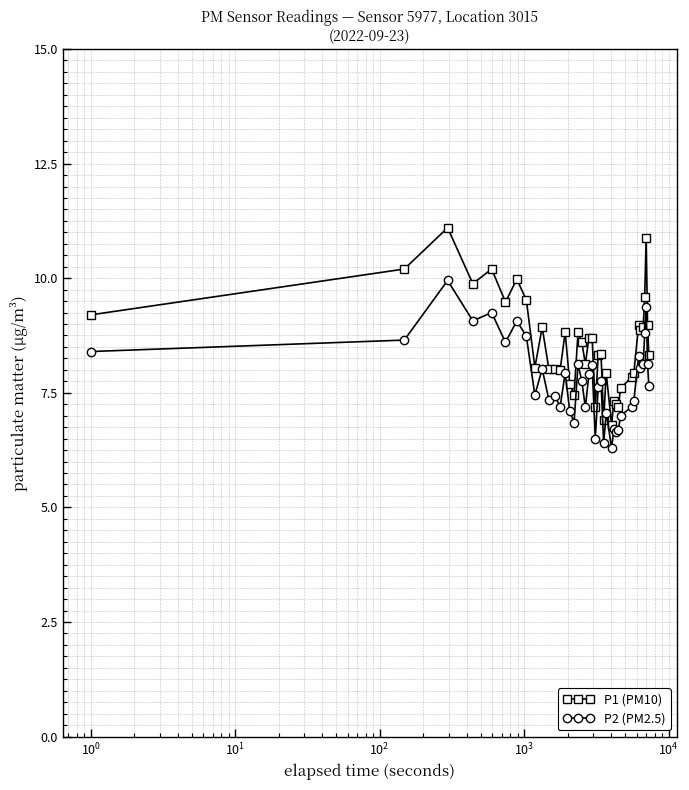

What is the value of the P1 (PM10) point at the 12th from the left?

8.0